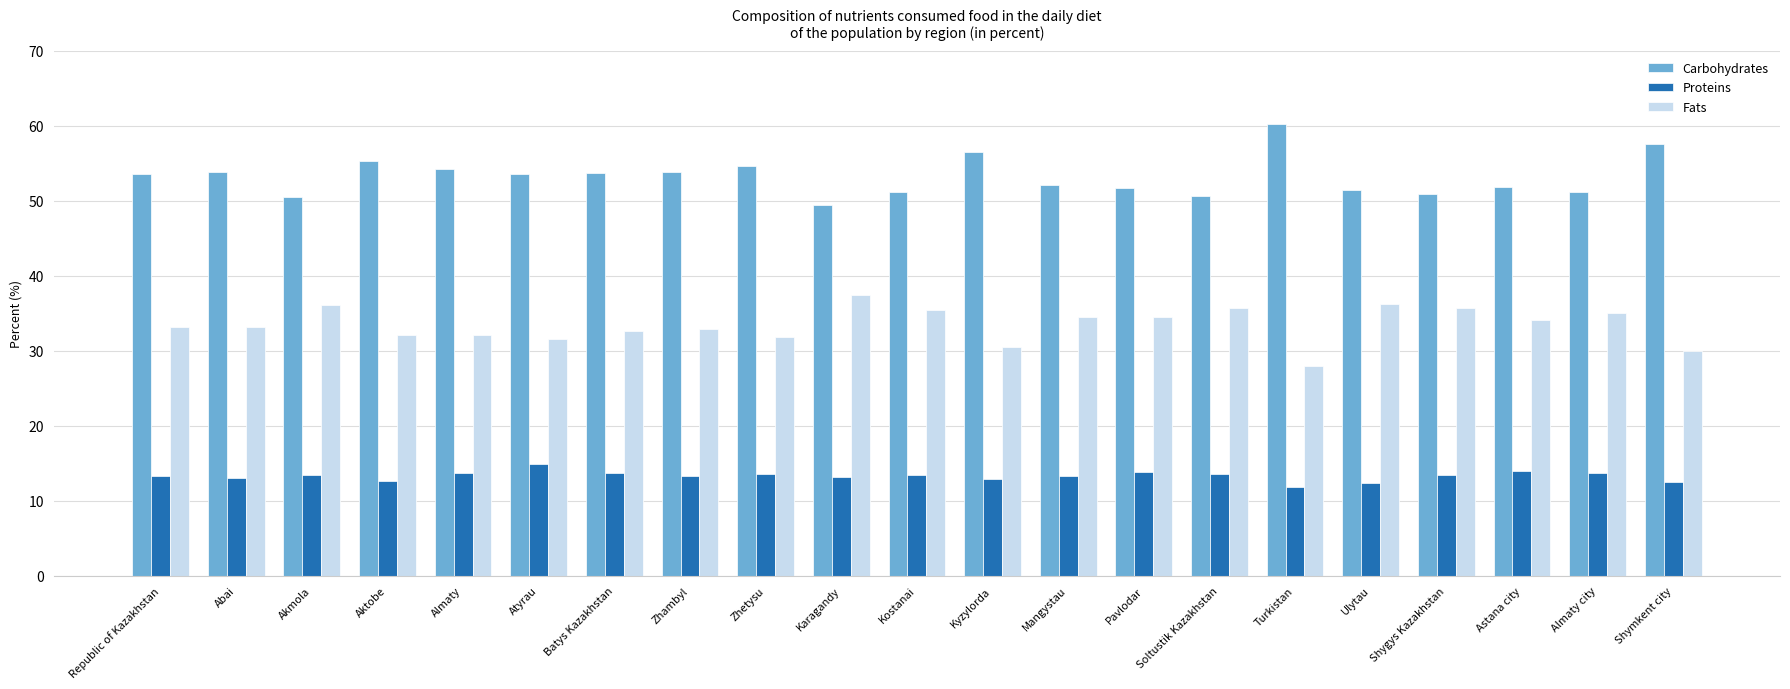

Rank the series by their average value, from highest to lowest.

Carbohydrates, Fats, Proteins